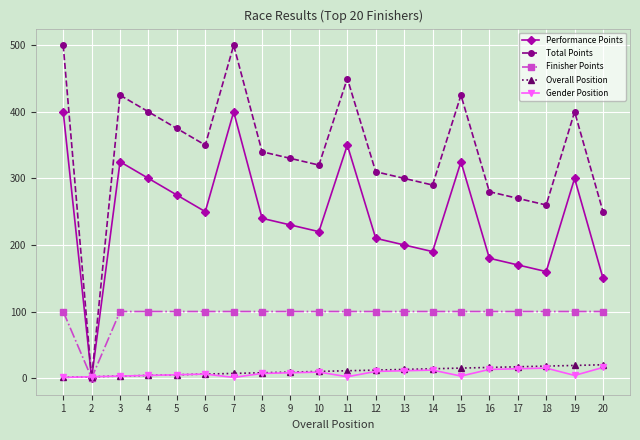

True or false: Total Points has a value of 126 at 14.

False